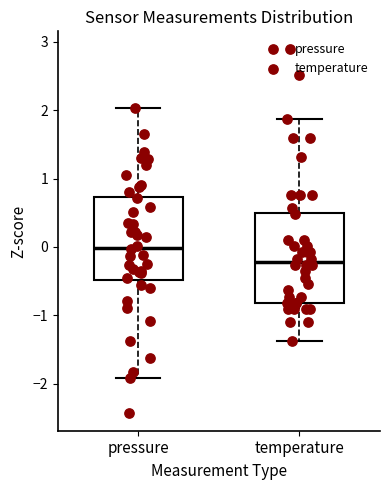

Which box's median line is the lowest?

temperature